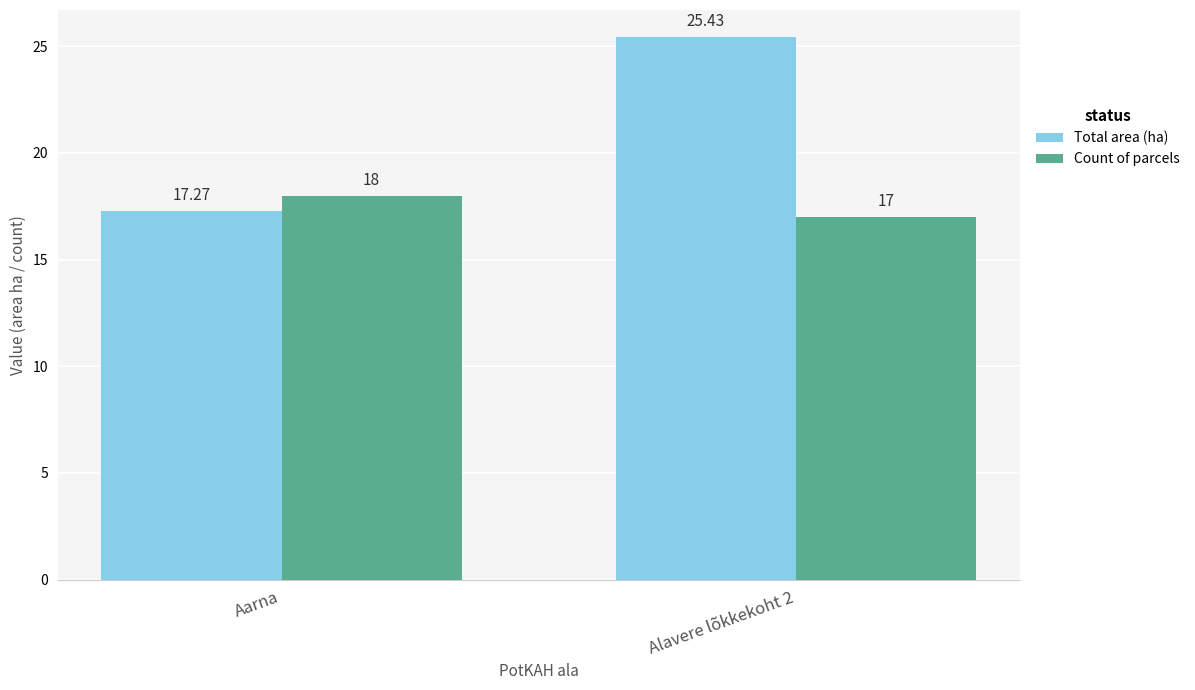

Are the bars grouped side by side (vs. stacked)?

Yes